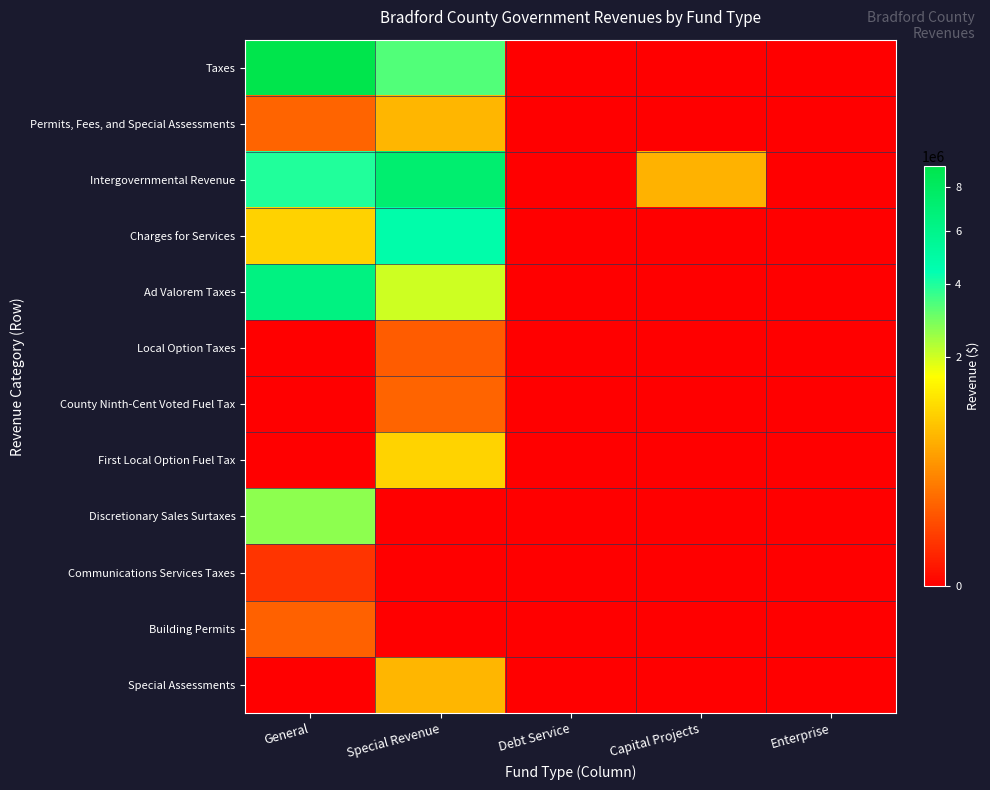

At which category is the sum across all series the highest?

General